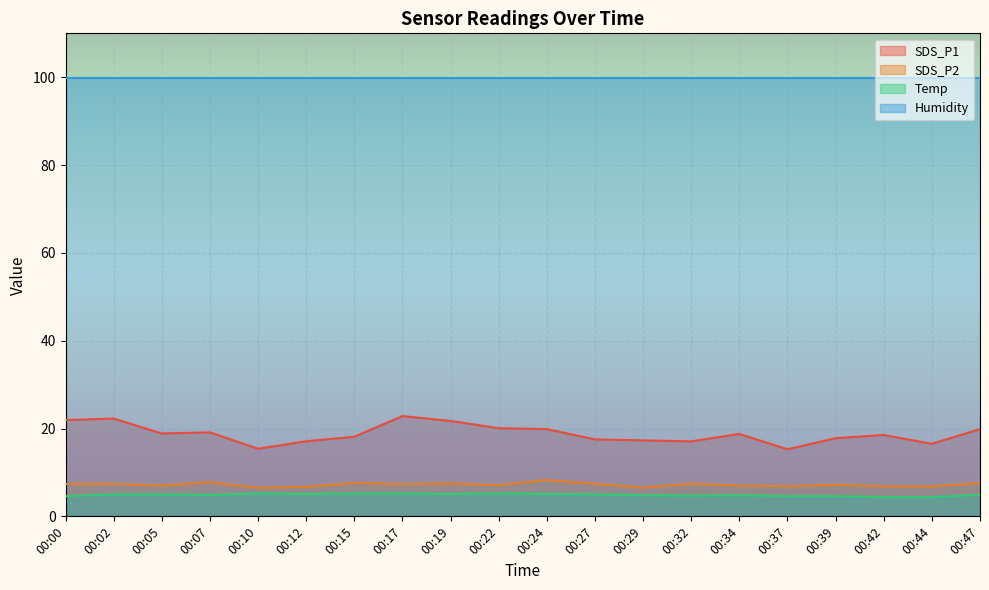

Is it true that Temp equals 4.6 at 00:00?

True